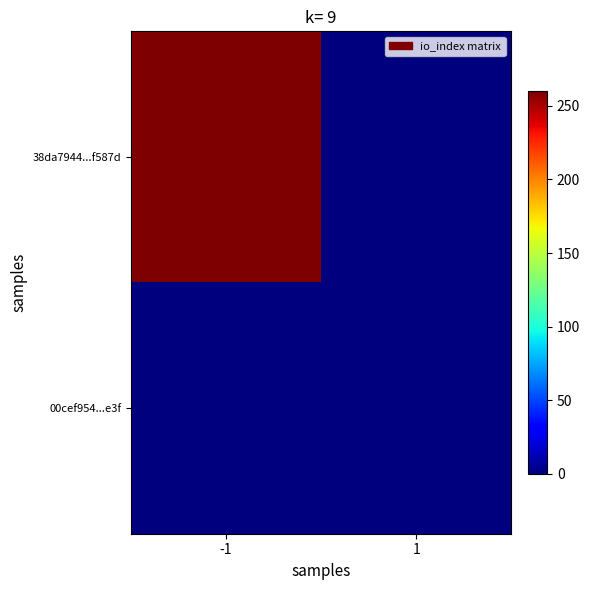

Which series has the largest range (max minus min)?

38da7944...f587d